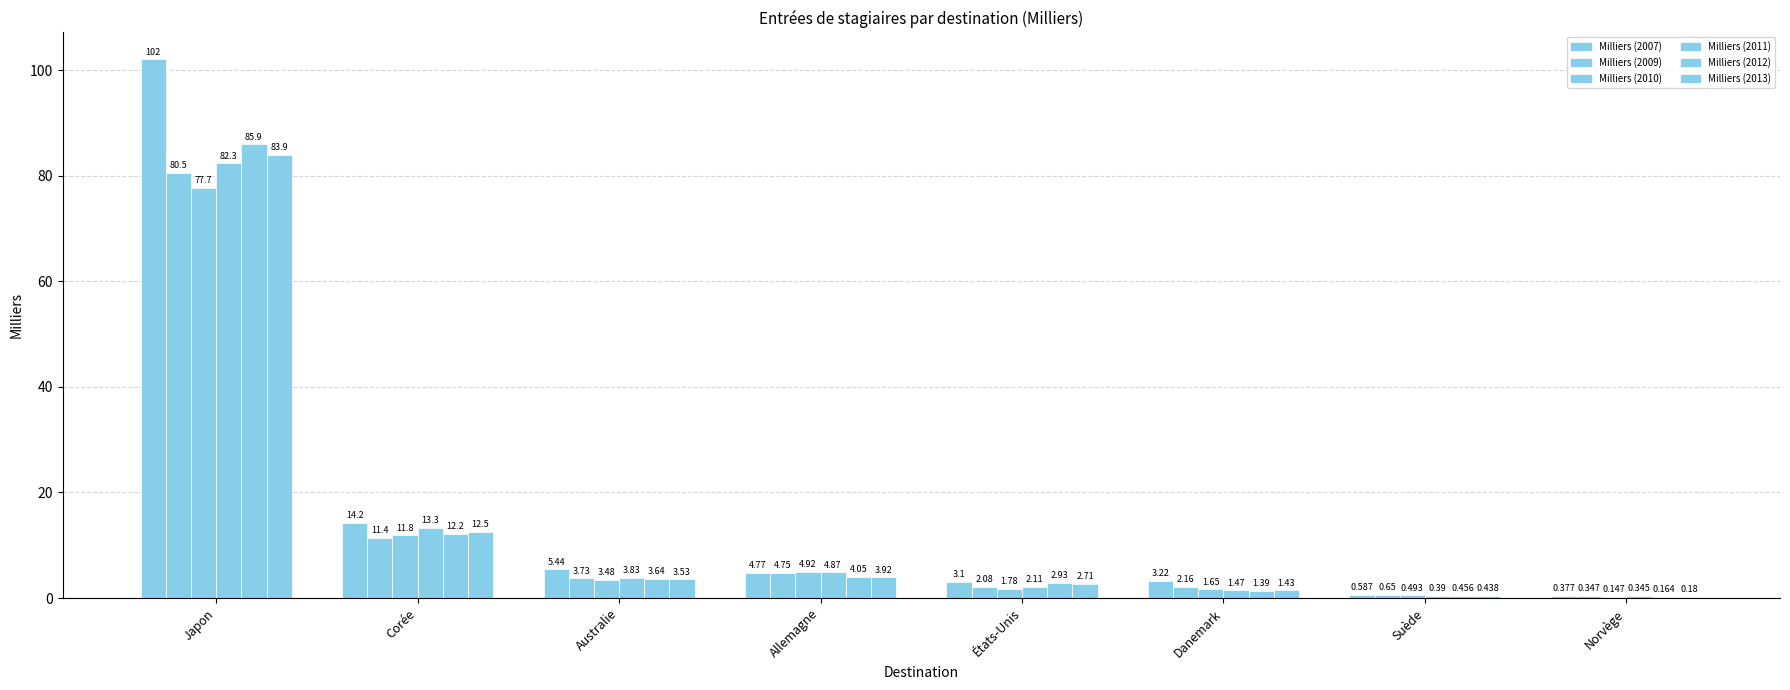

Rank the series at Suède from lowest to highest value.

Milliers (2011), Milliers (2013), Milliers (2012), Milliers (2010), Milliers (2007), Milliers (2009)